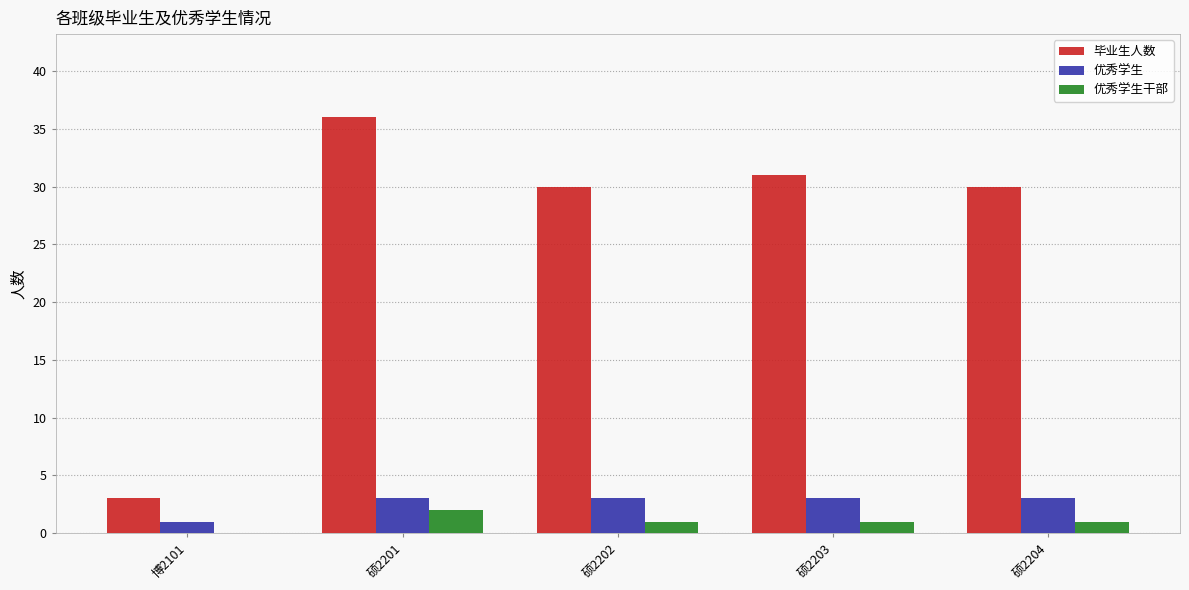

What is the sum of all 优秀学生干部 values?

5